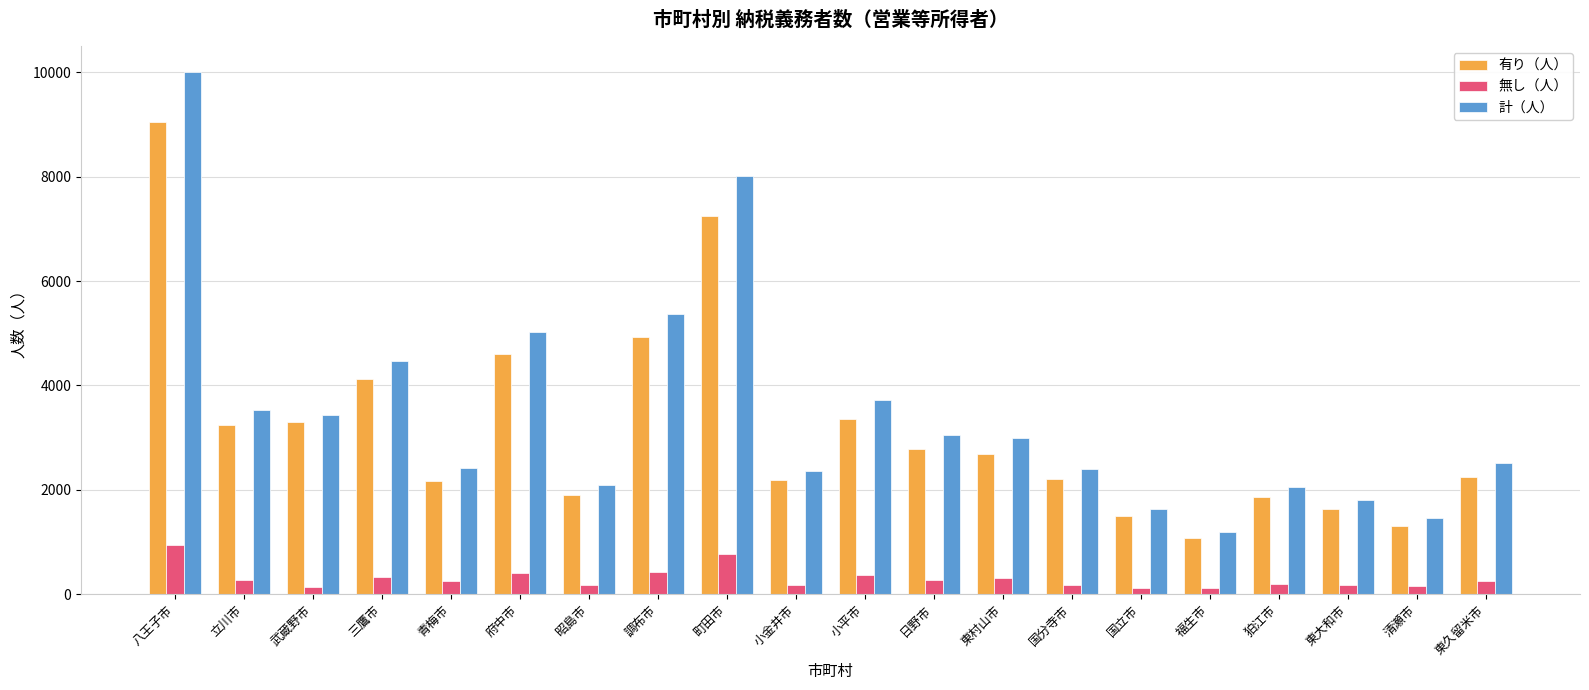

Is the value of 無し（人） at 清瀬市 greater than the value of 有り（人） at 小平市?

No